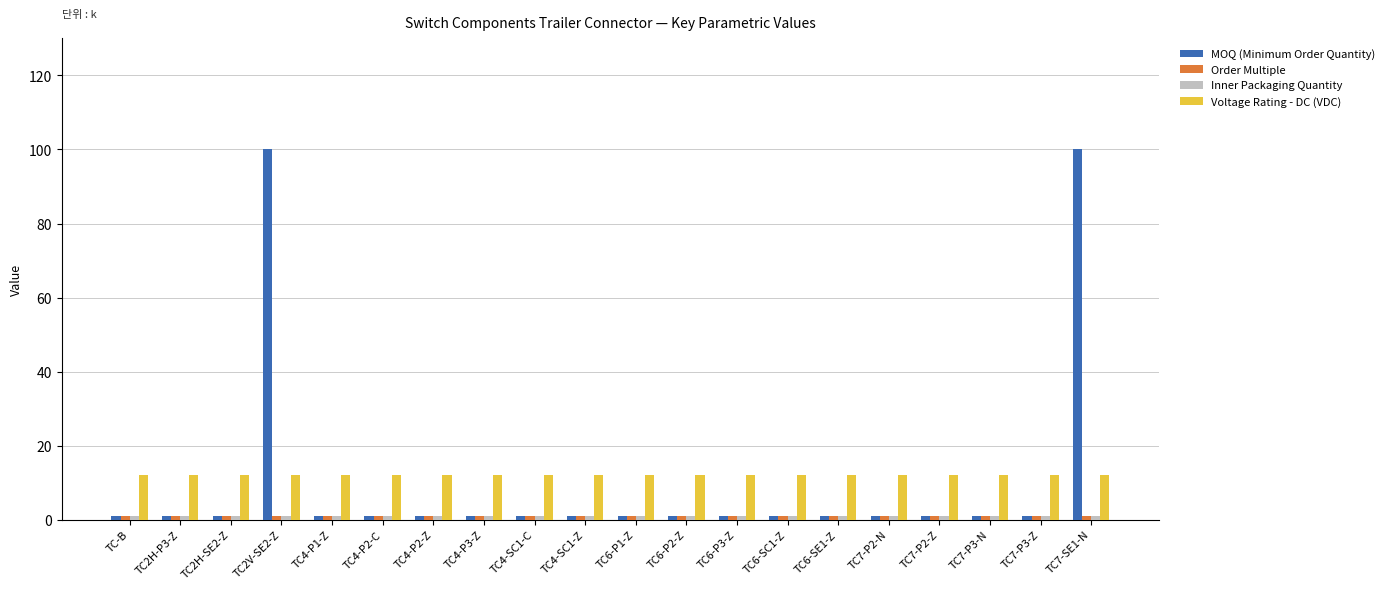

At how many categories does at least one series exceed 6?

20